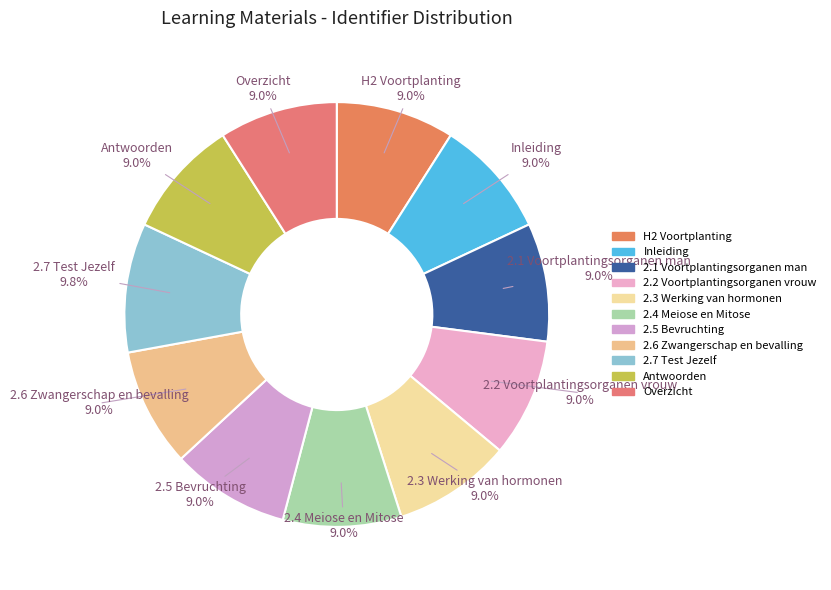

Which slice is the largest?

2.7 Test Jezelf